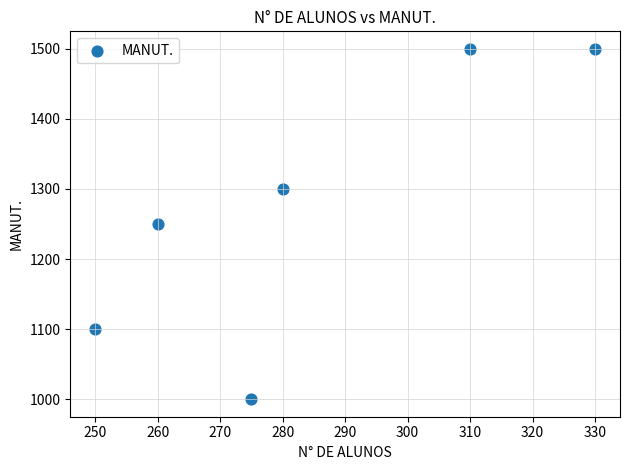

What is the average X value?

284